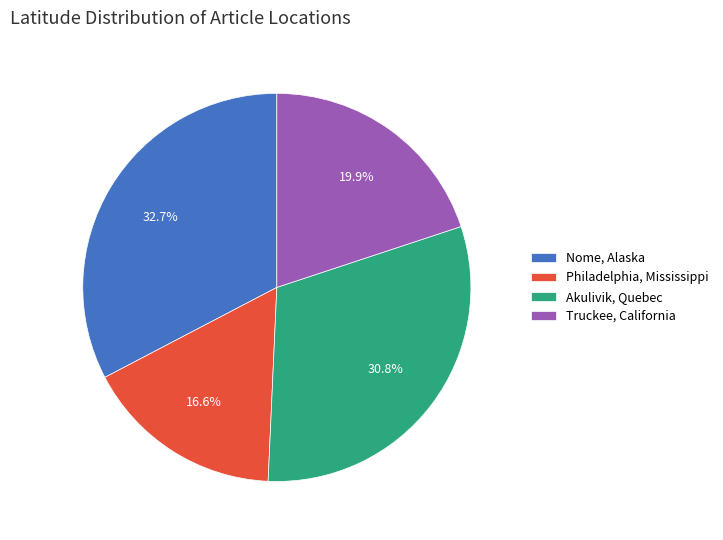

The Truckee, California slice represents 6% of the pie. True or false?

False